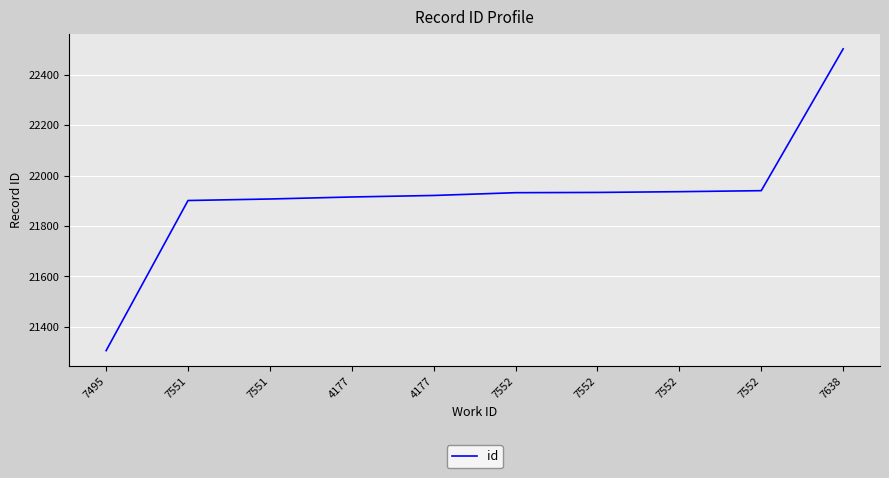

What is the approximate value at 7495, to the nearest 50?

21300